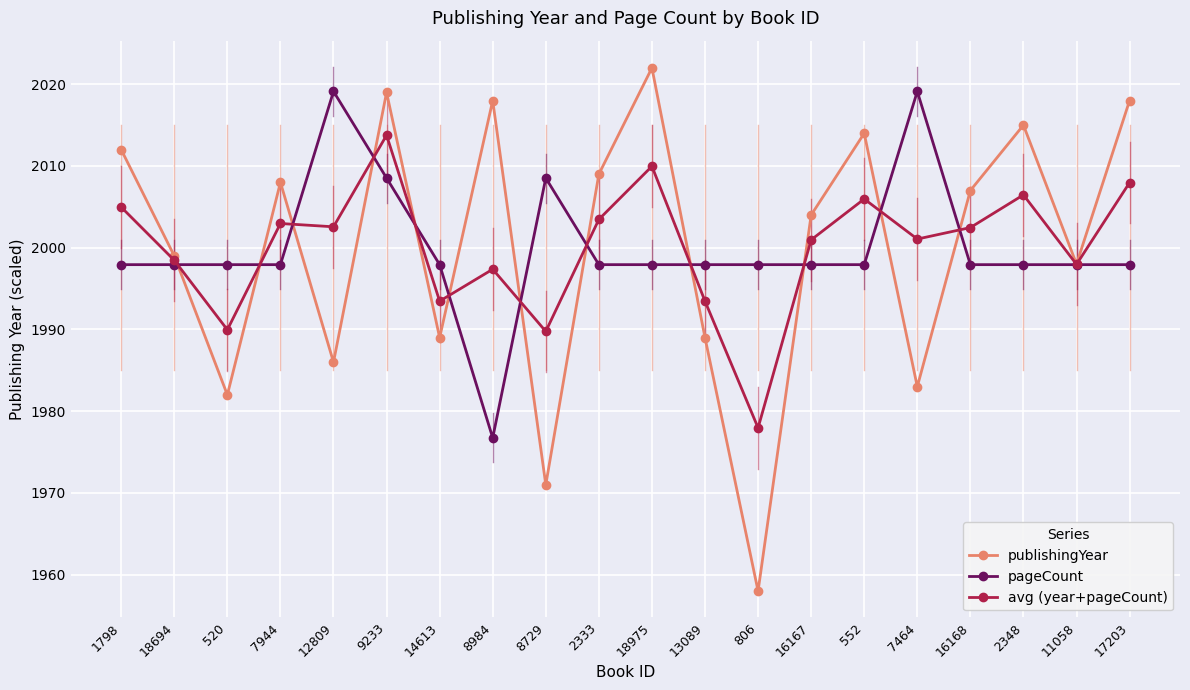

How many data points does each series have?

20